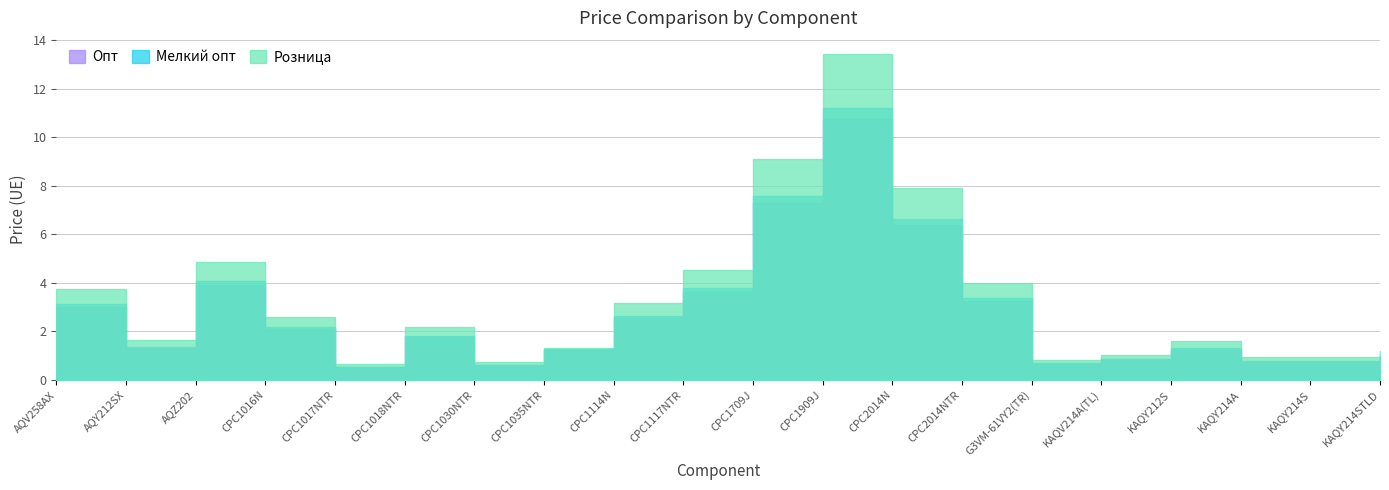

What is the difference between the Розница values at CPC2014N and G3VM-61VY2(TR)?

7.1